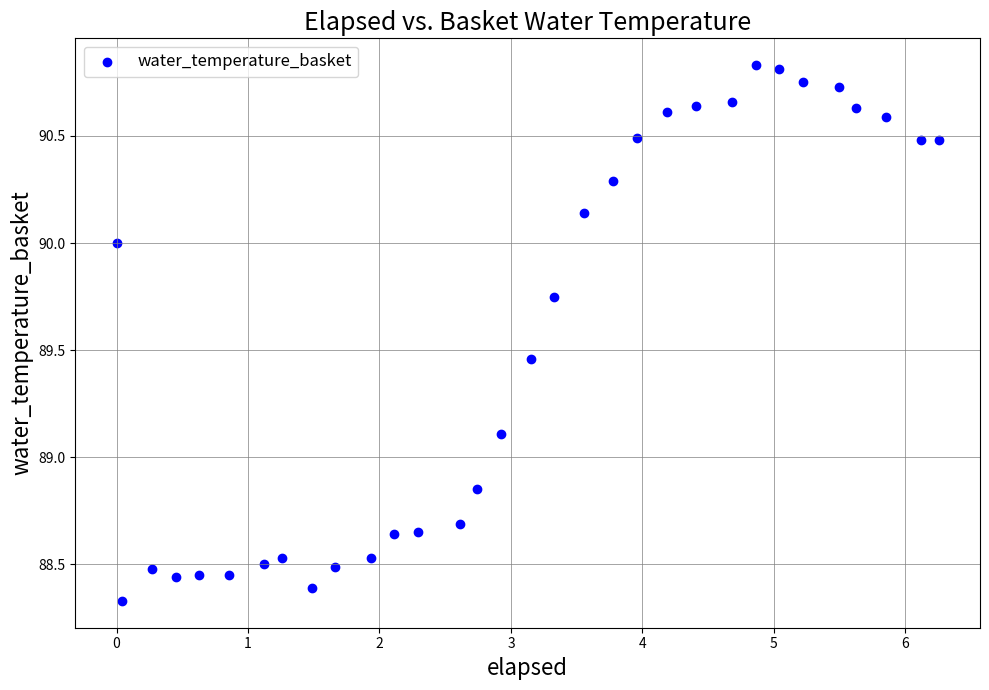

What Y value in the scatter plot is closest to 89?

89.1